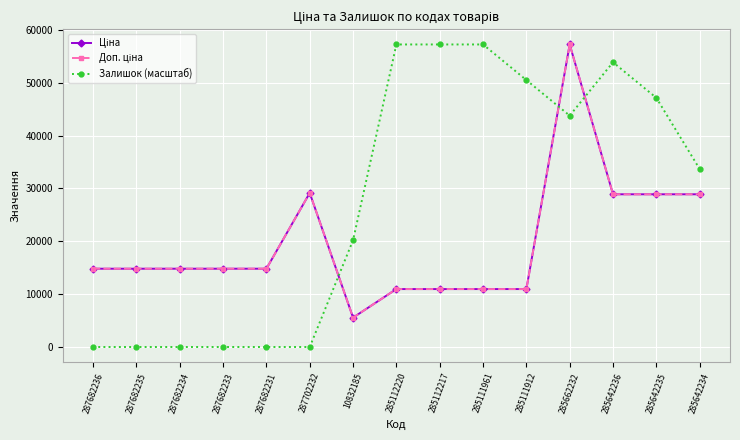

What is the difference between the maximum and second lowest values in the Доп. ціна series?

46293.6